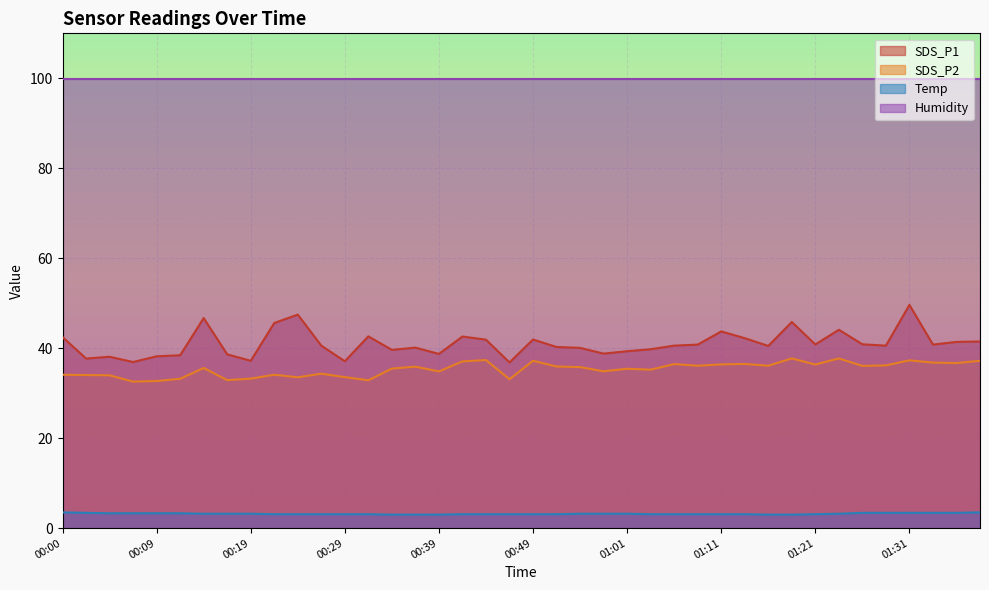

What is the difference between the SDS_P1 values at 00:22 and 00:14?

1.1